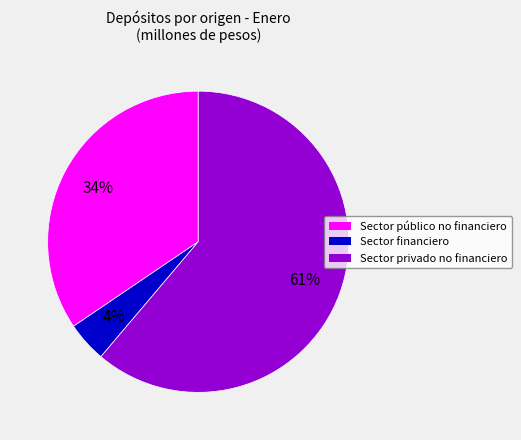

To the nearest percent, what is the average slice percentage?

33%